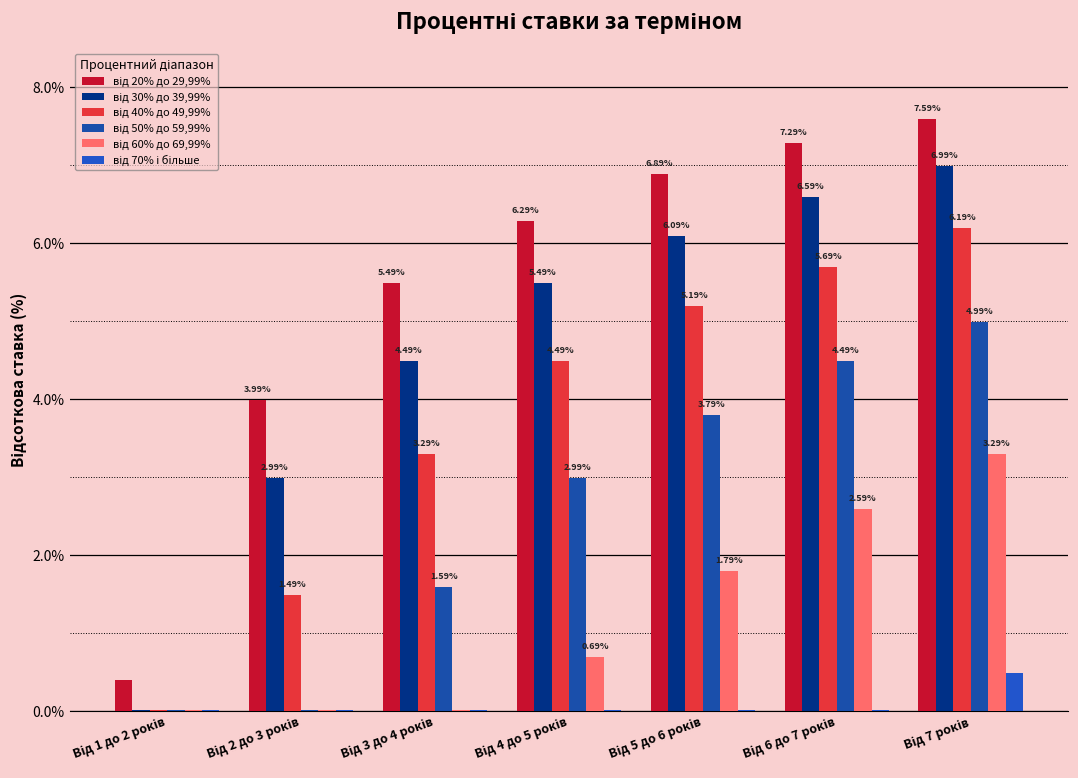

Between Від 2 до 3 років and Від 7 років, which is larger?

Від 7 років